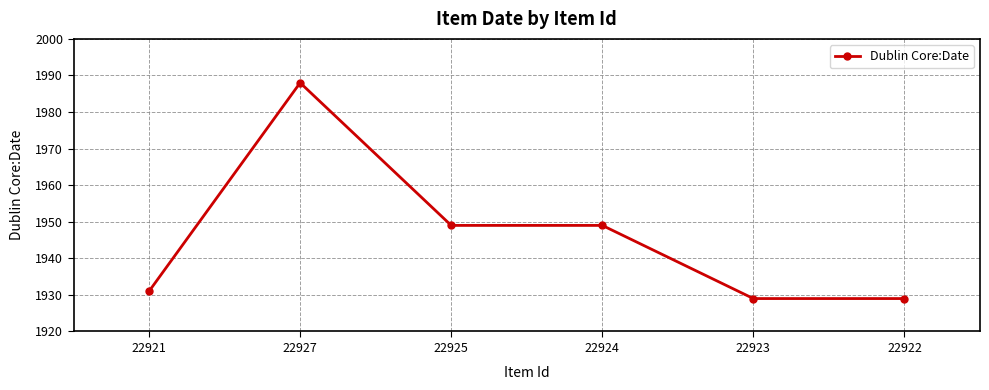

What value does the data have at 22924?

1949